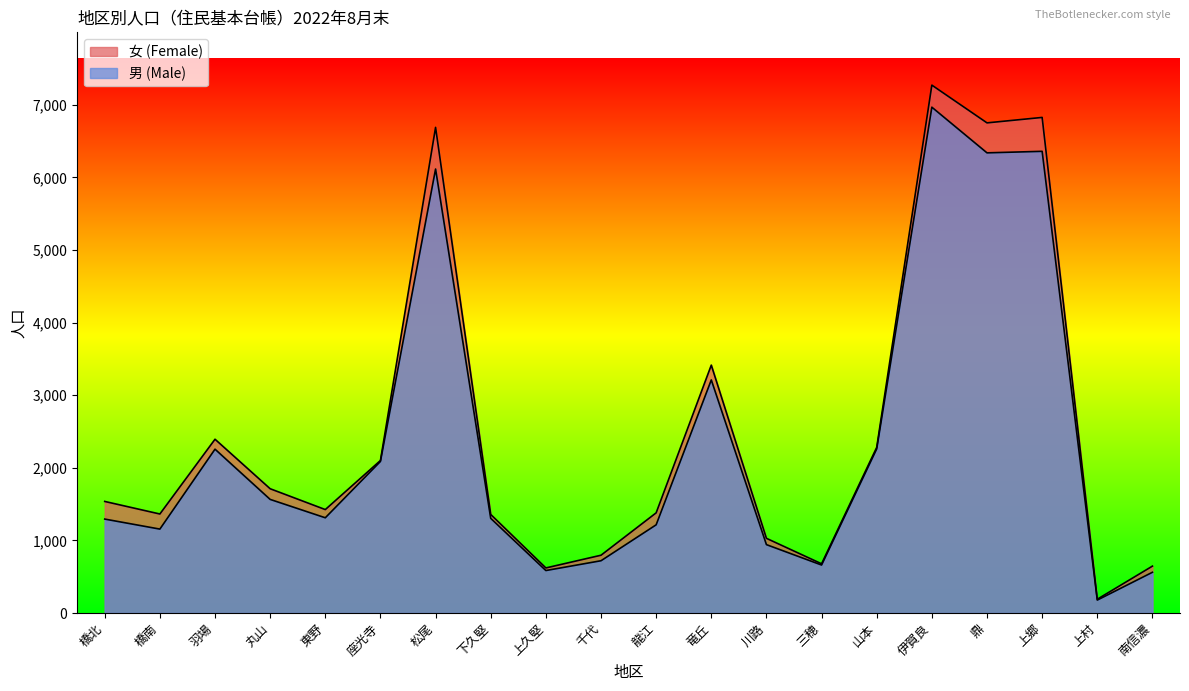

The 女 (Female) series shows 1380 at 龍江. True or false?

True